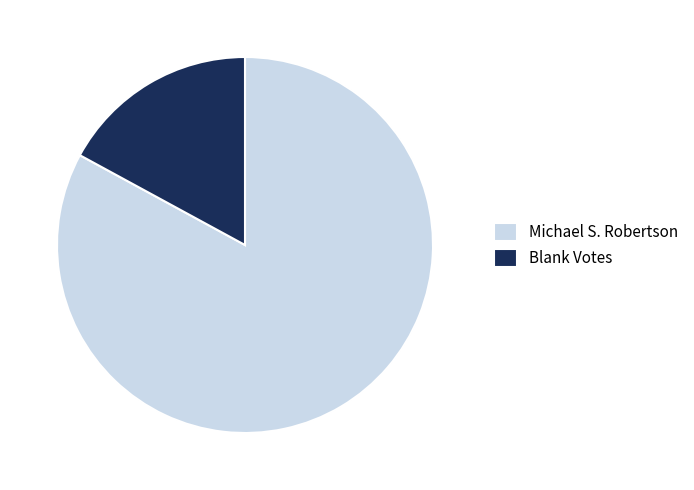

Is there a majority slice in this chart?

Yes